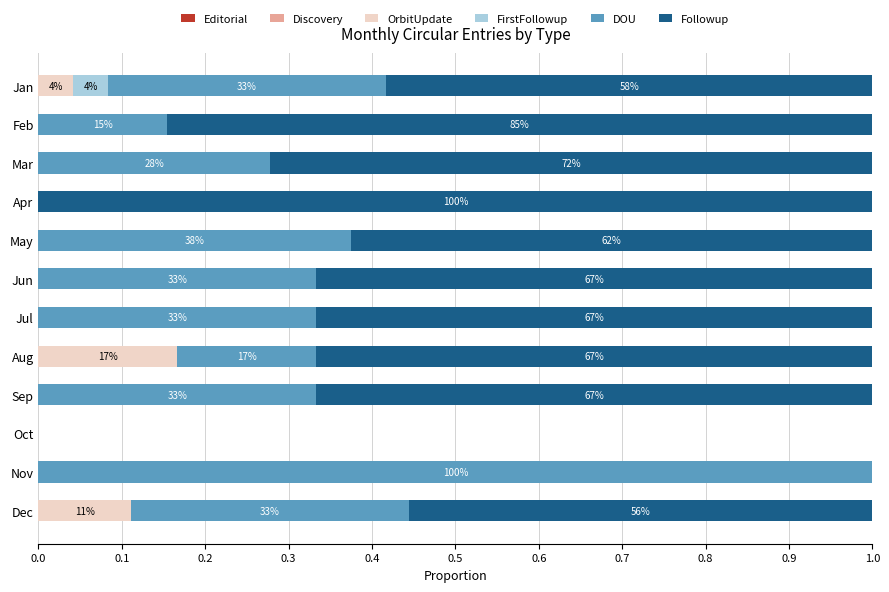

What are all the series names shown in the legend?

Editorial, Discovery, OrbitUpdate, FirstFollowup, DOU, Followup